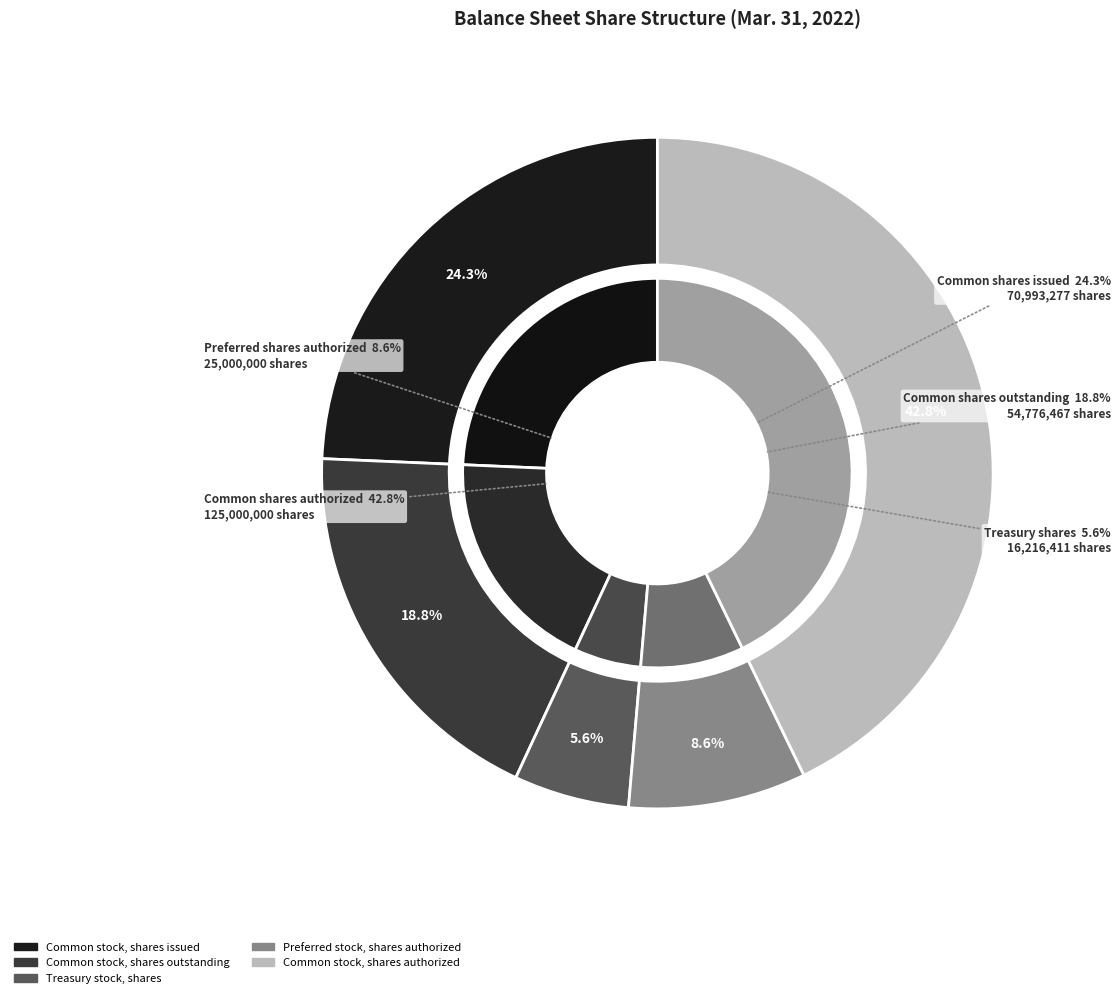

The Treasury stock, shares slice represents 6% of the pie. True or false?

True